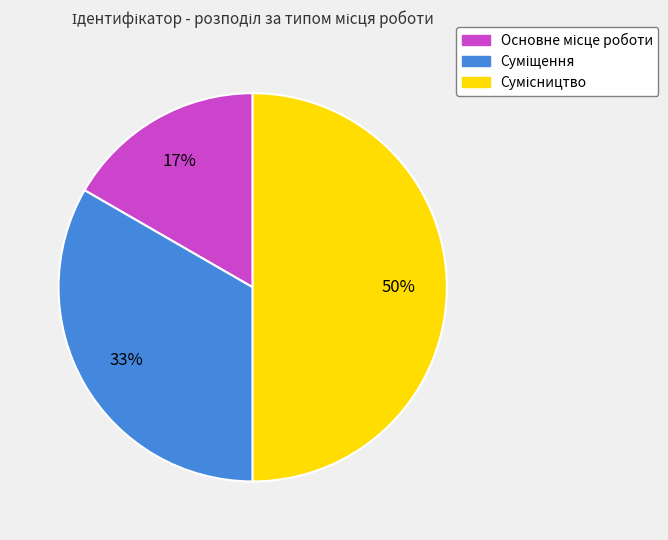

To the nearest percent, what is the average slice percentage?

33%